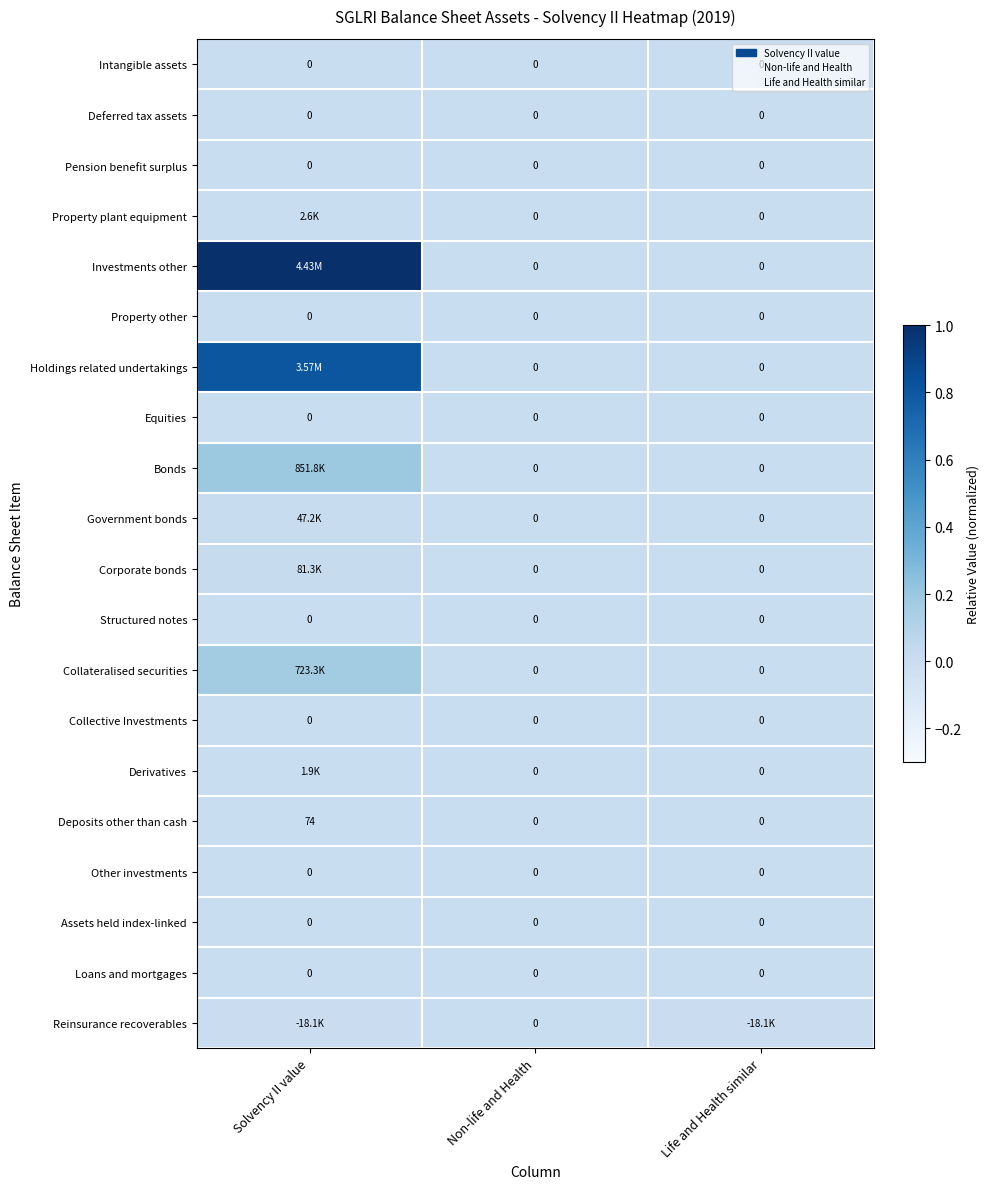

Which series changed the most between Solvency II value and Life and Health similar?

Investments other